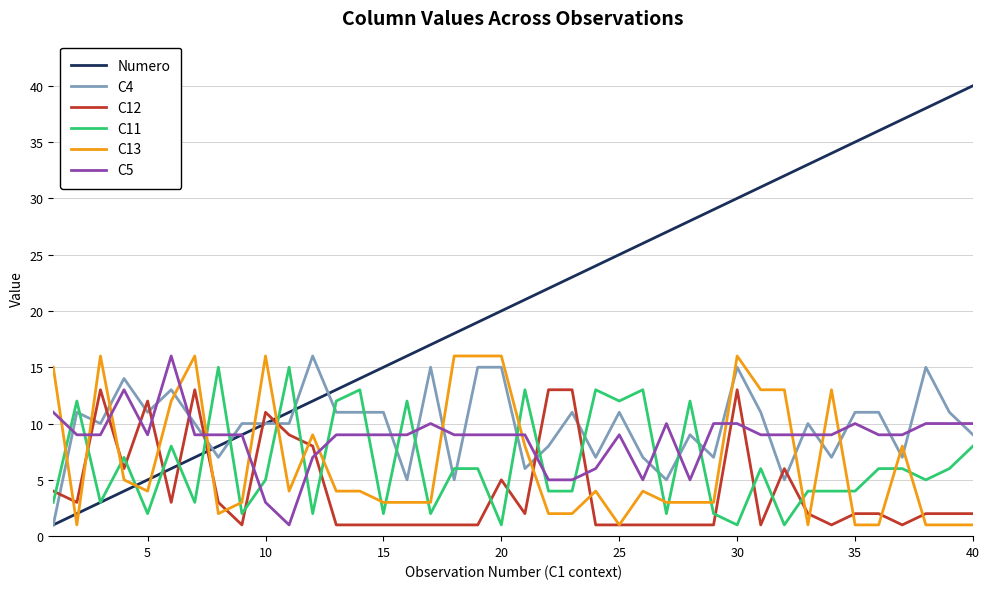

Which series has the largest range (max minus min)?

Numero